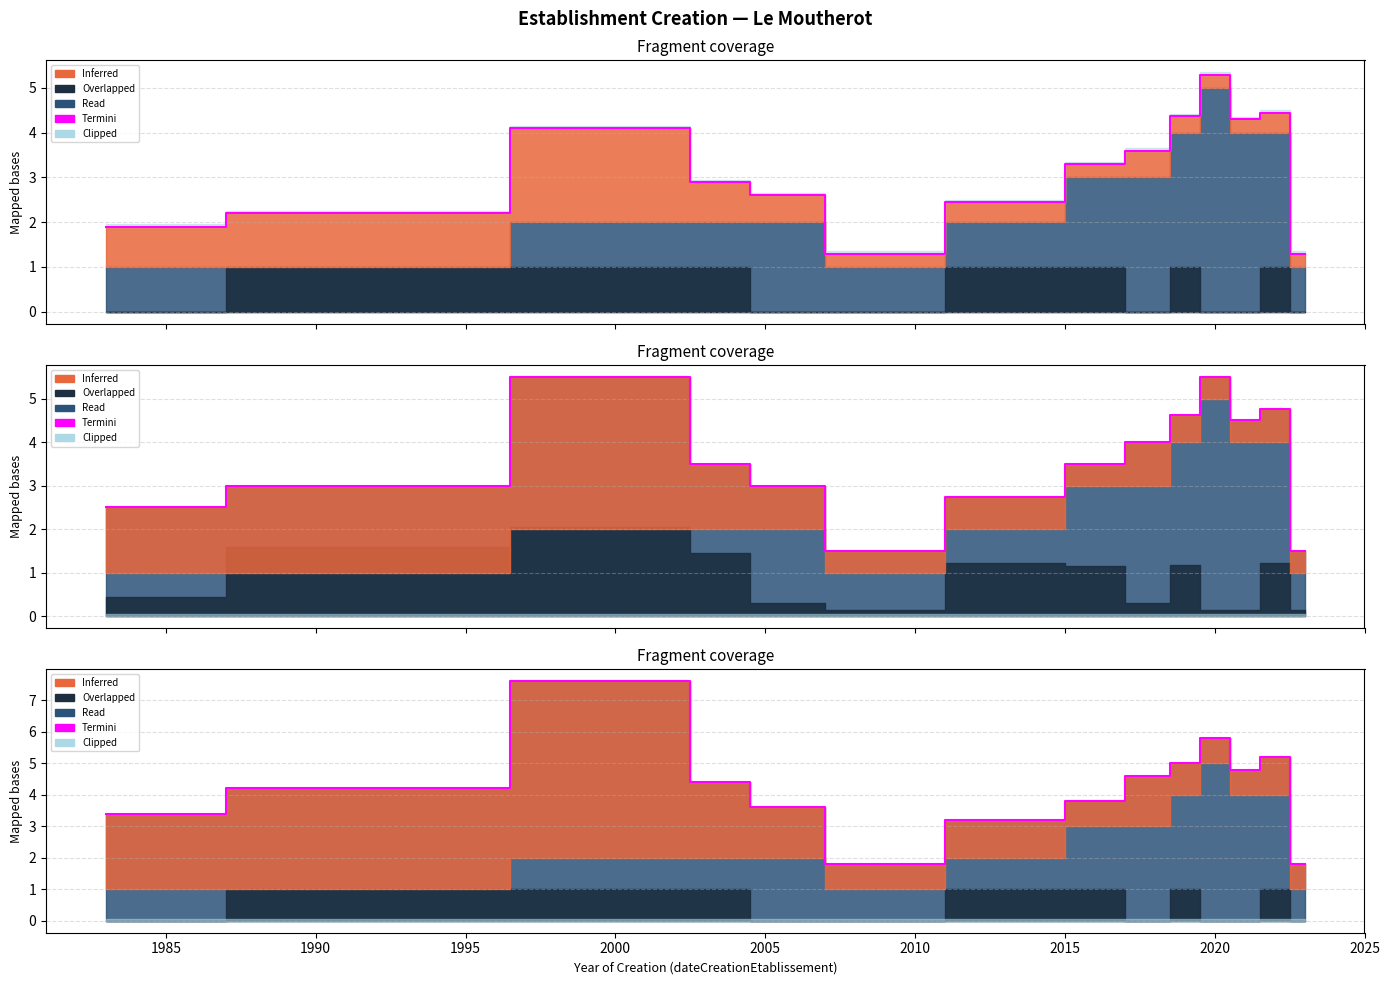

Which category has the lowest value across all series?

2005